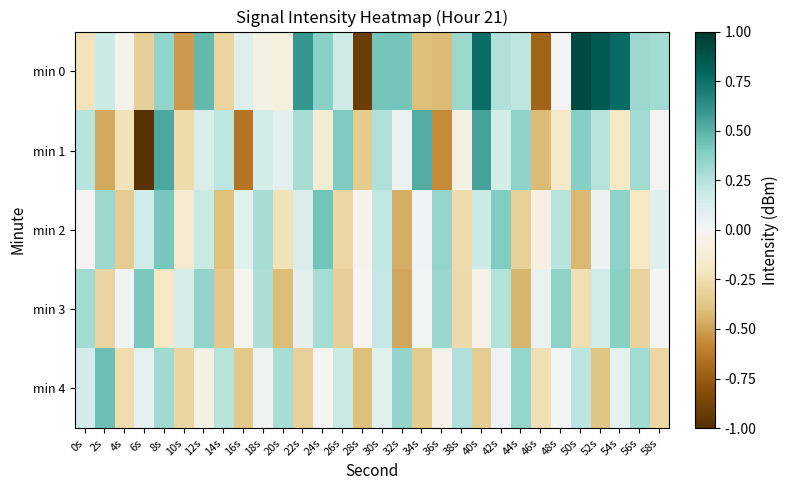

What is the total value across all series at 0s?

0.4